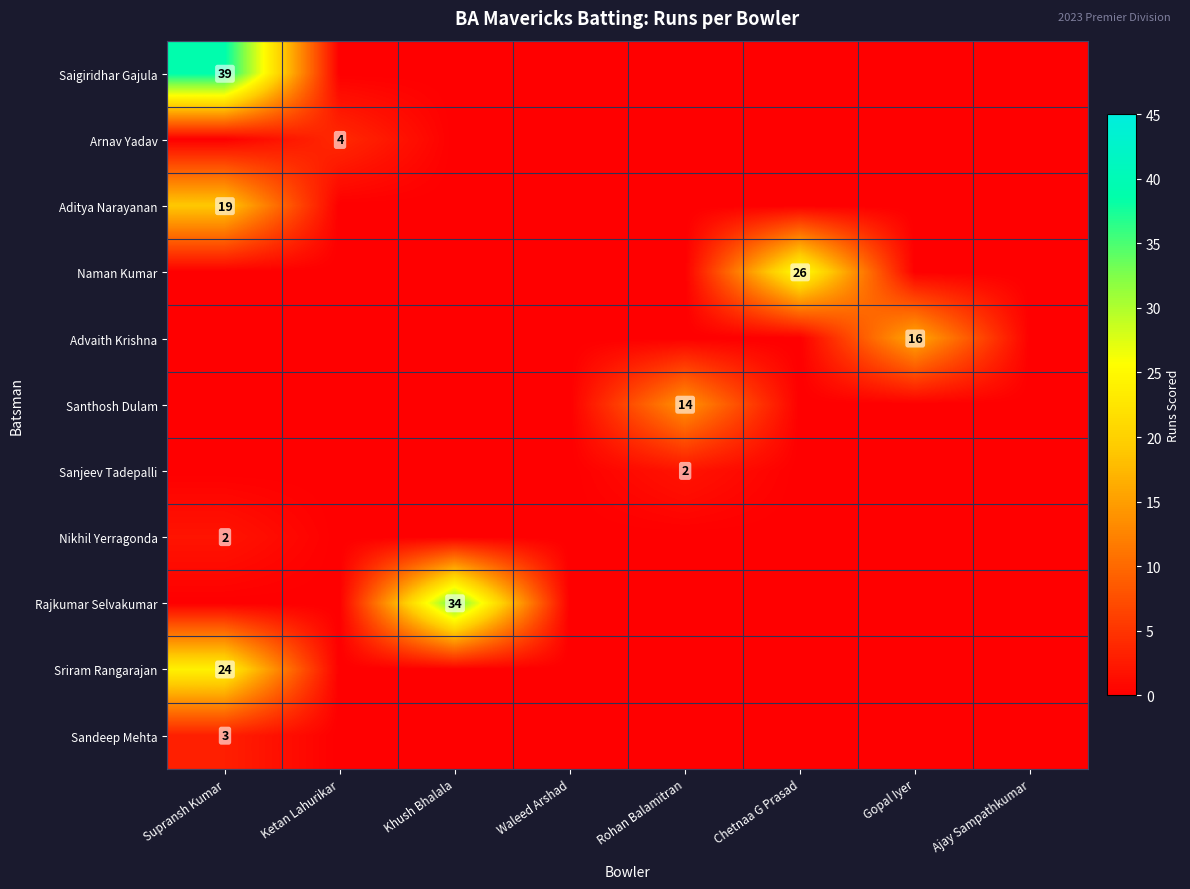

The value of Advaith Krishna at Chetnaa G Prasad is 8. True or false?

False